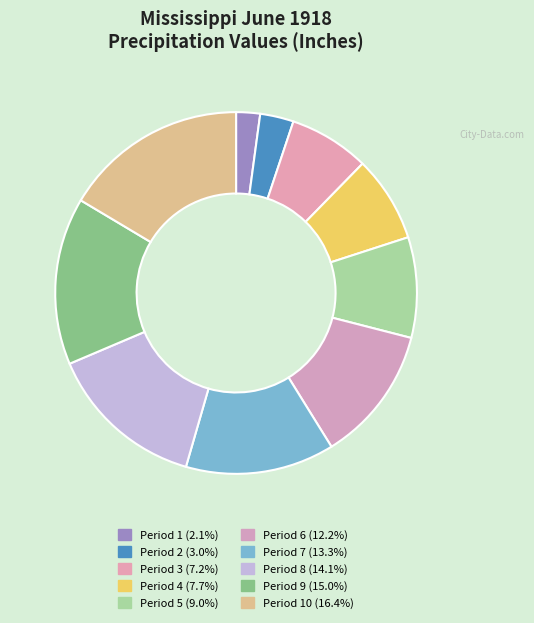

How many slices are in this pie chart?

10